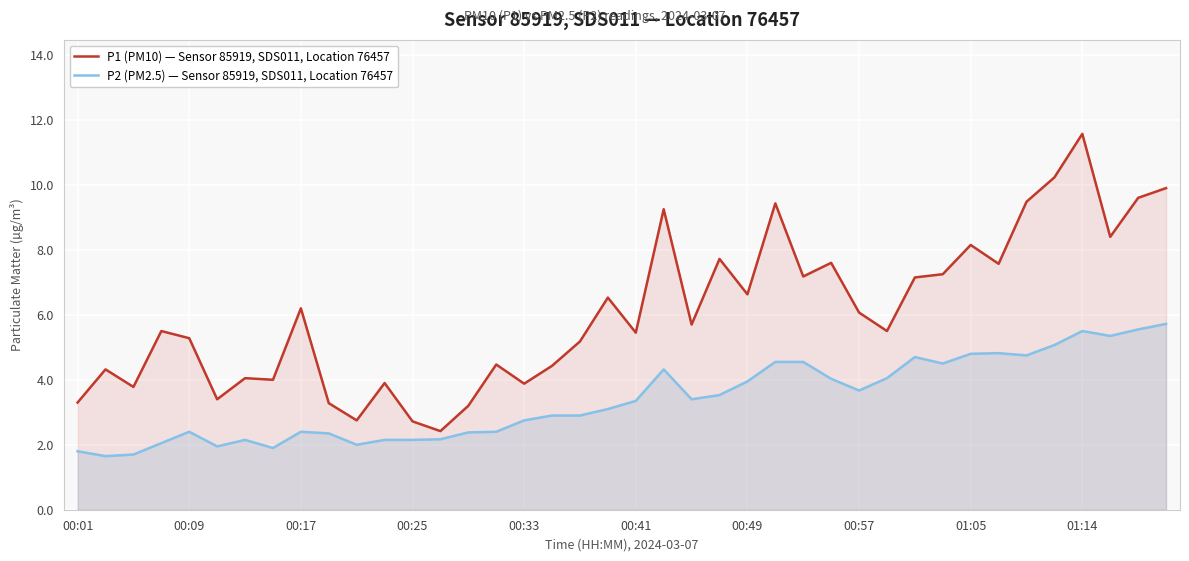

What is the difference between the second highest and minimum values in the P2 (PM2.5) — Sensor 85919, SDS011, Location 76457 series?

3.9